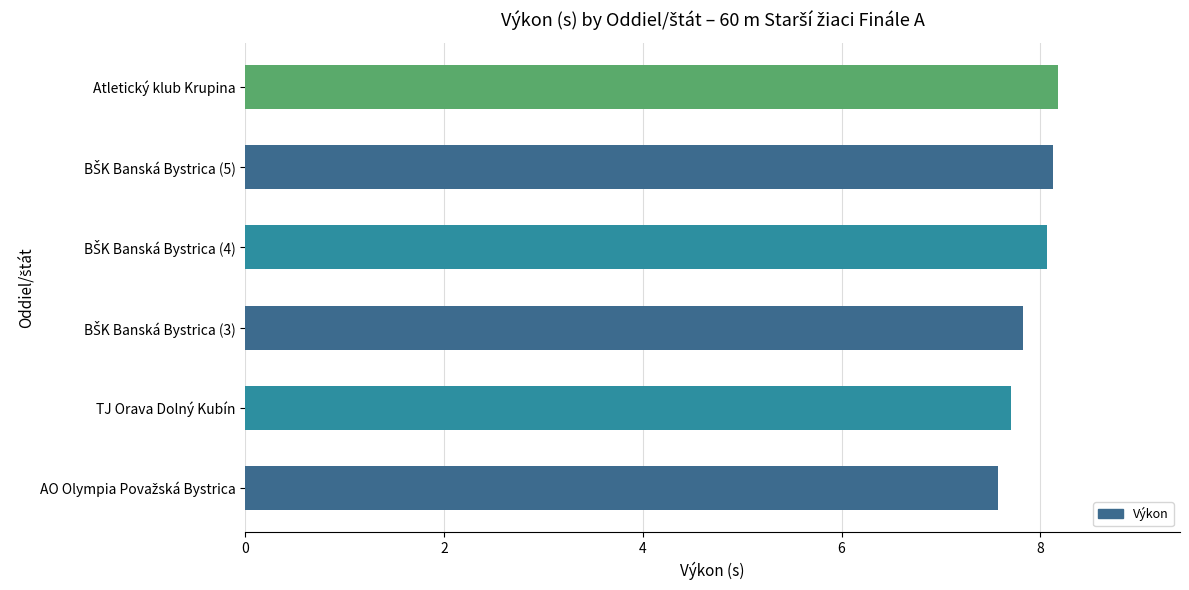

What is the difference between the maximum and second lowest values?

0.5